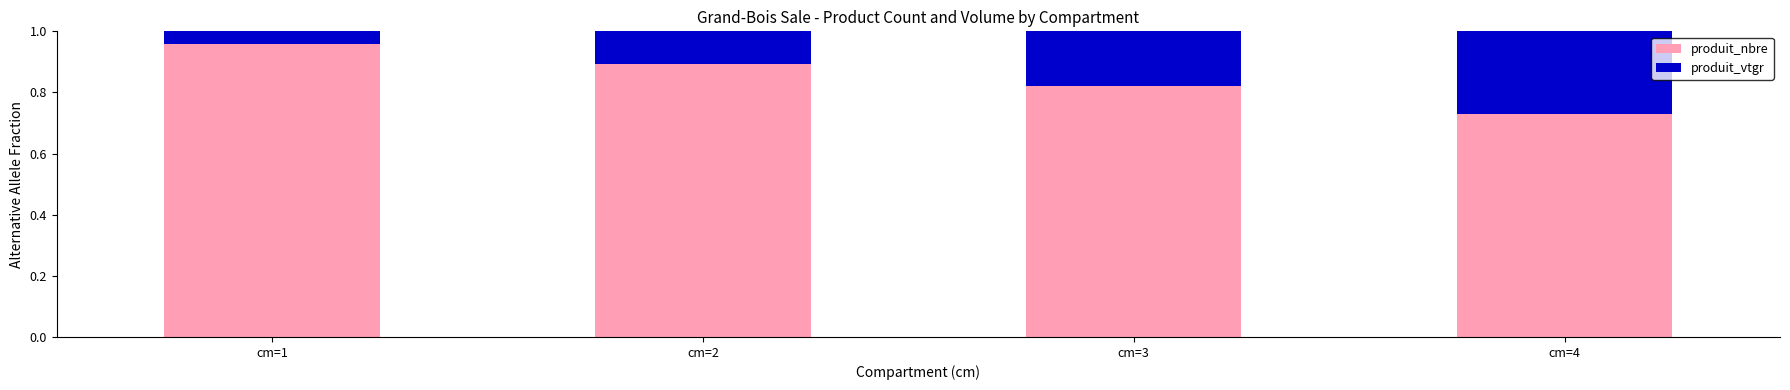

List the labels in order of produit_nbre value, largest first.

cm=1, cm=2, cm=3, cm=4